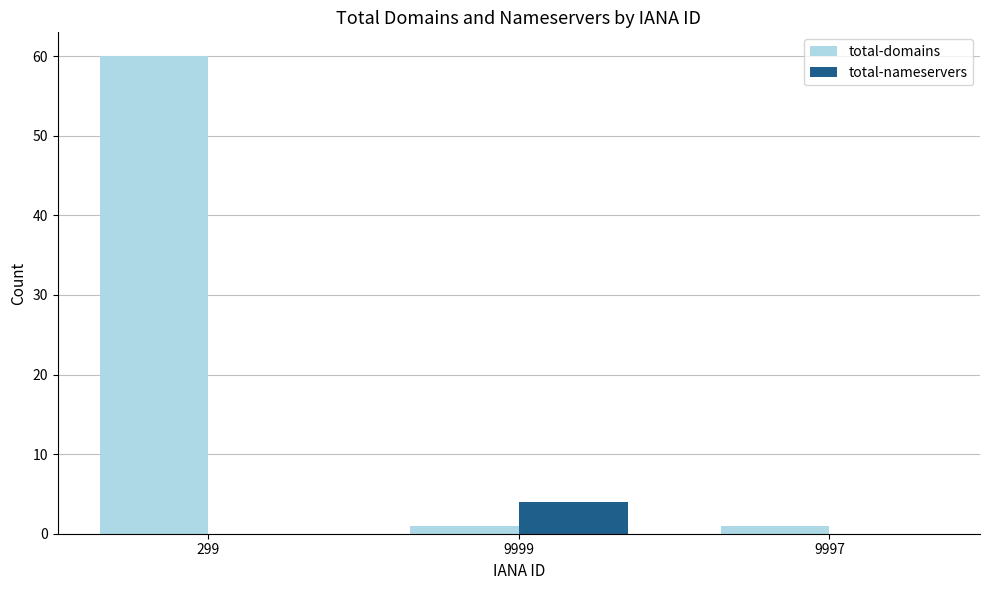

Which series changed the most between 299 and 9997?

total-domains